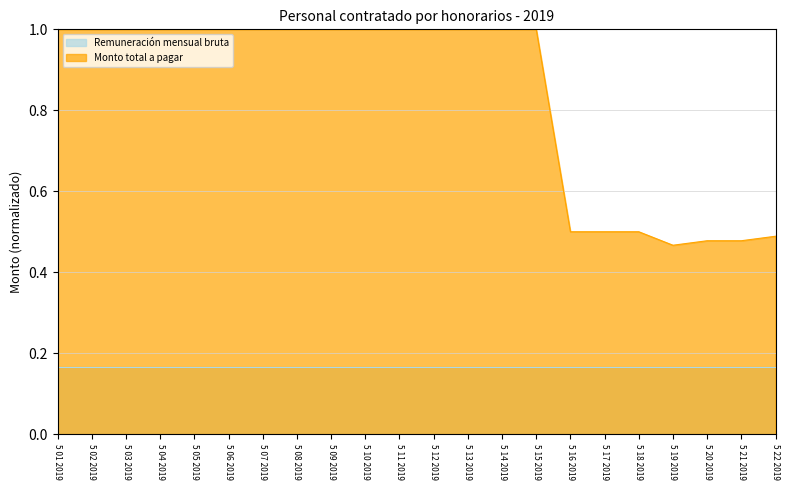

Does the chart display data point markers on the line(s)?

No